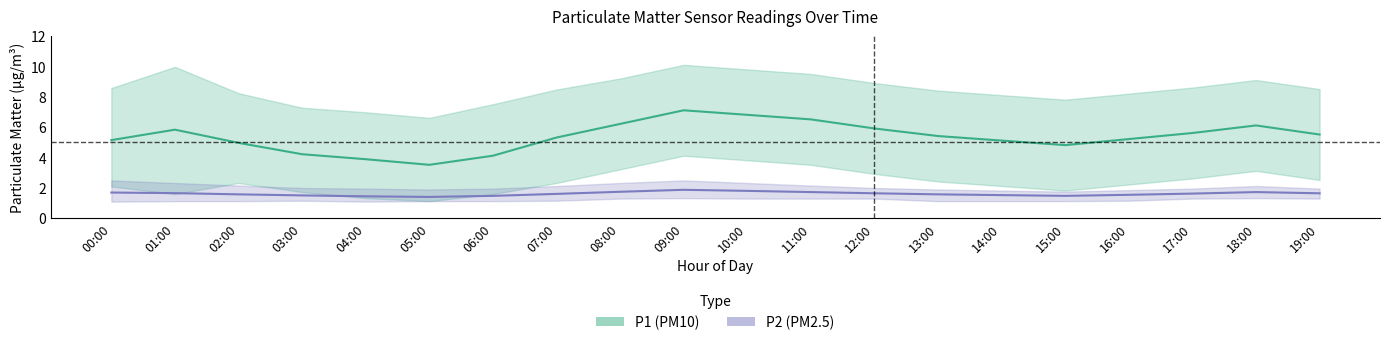

Count the number of categories in the chart.

20